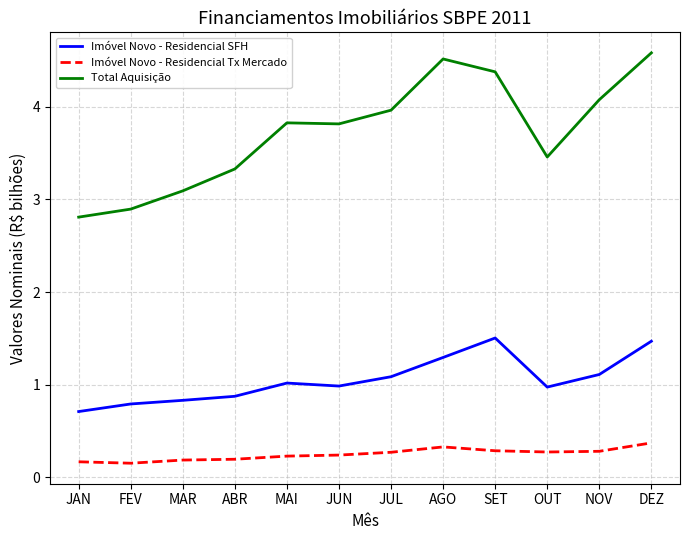

True or false: Total Aquisição and Imóvel Novo - Residencial SFH cross at least once.

False